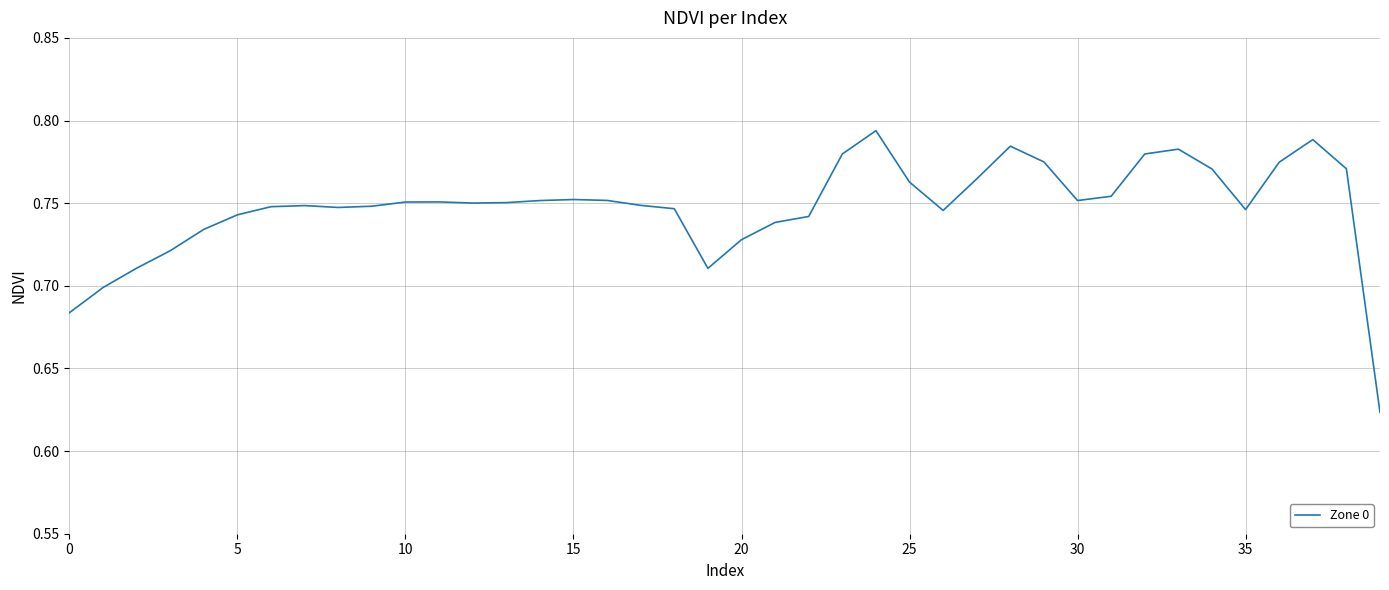

How many lines are shown in the chart?

1